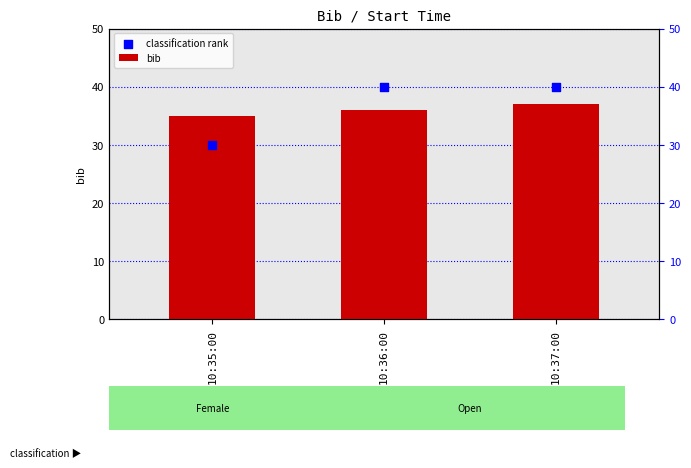

What is the total value across all series at 10:36:00?

76